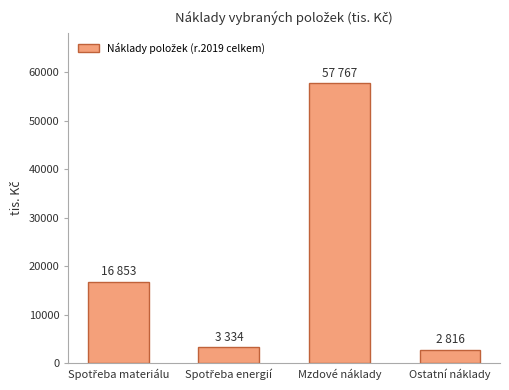

The value at Mzdové náklady is 57767. True or false?

True